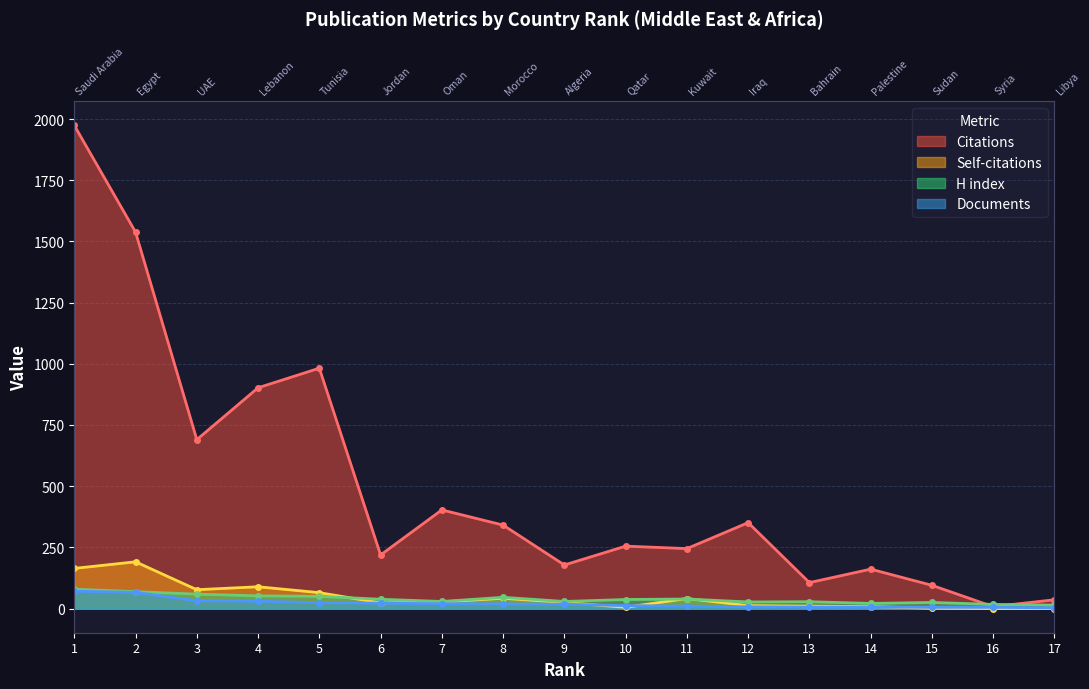

What is the lowest value of the Documents series?

3